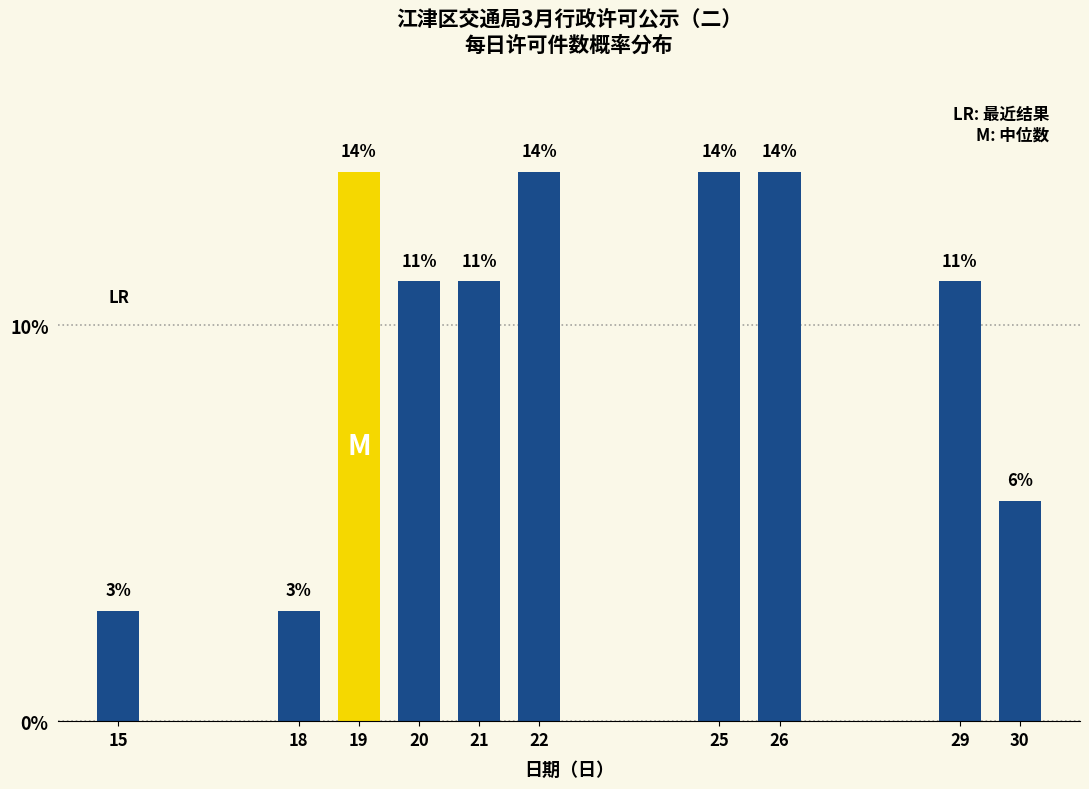

Does the chart contain any negative values?

No